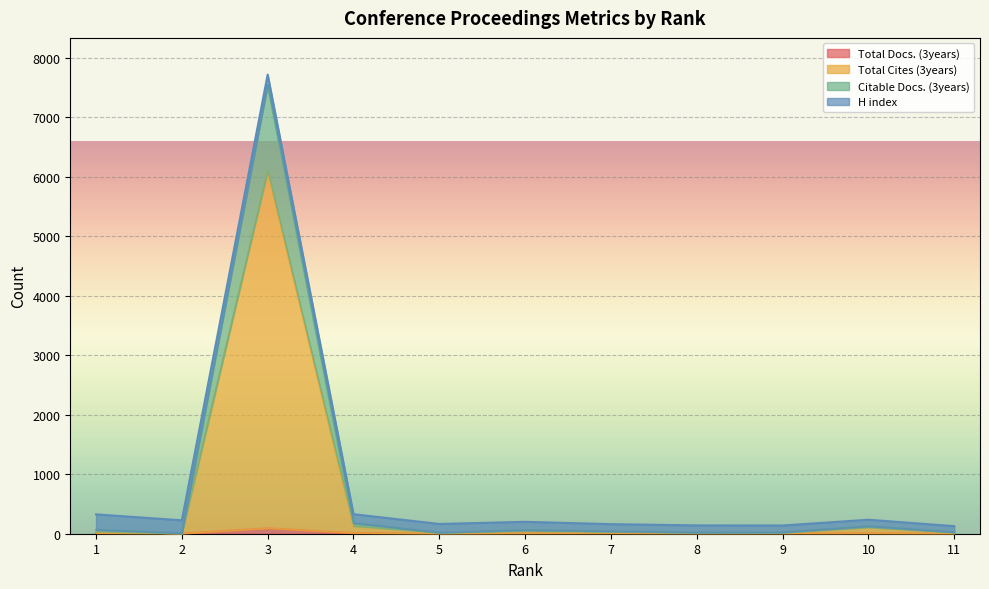

What is the difference between the highest and lowest values at 8?

17